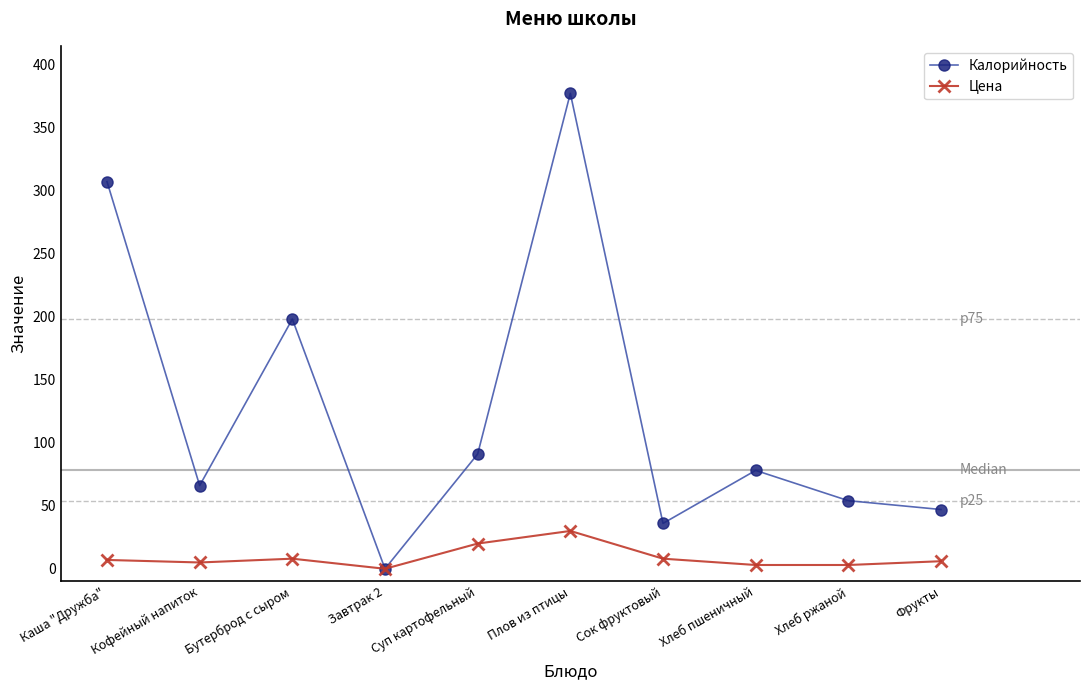

What is the maximum value for Калорийность?

377